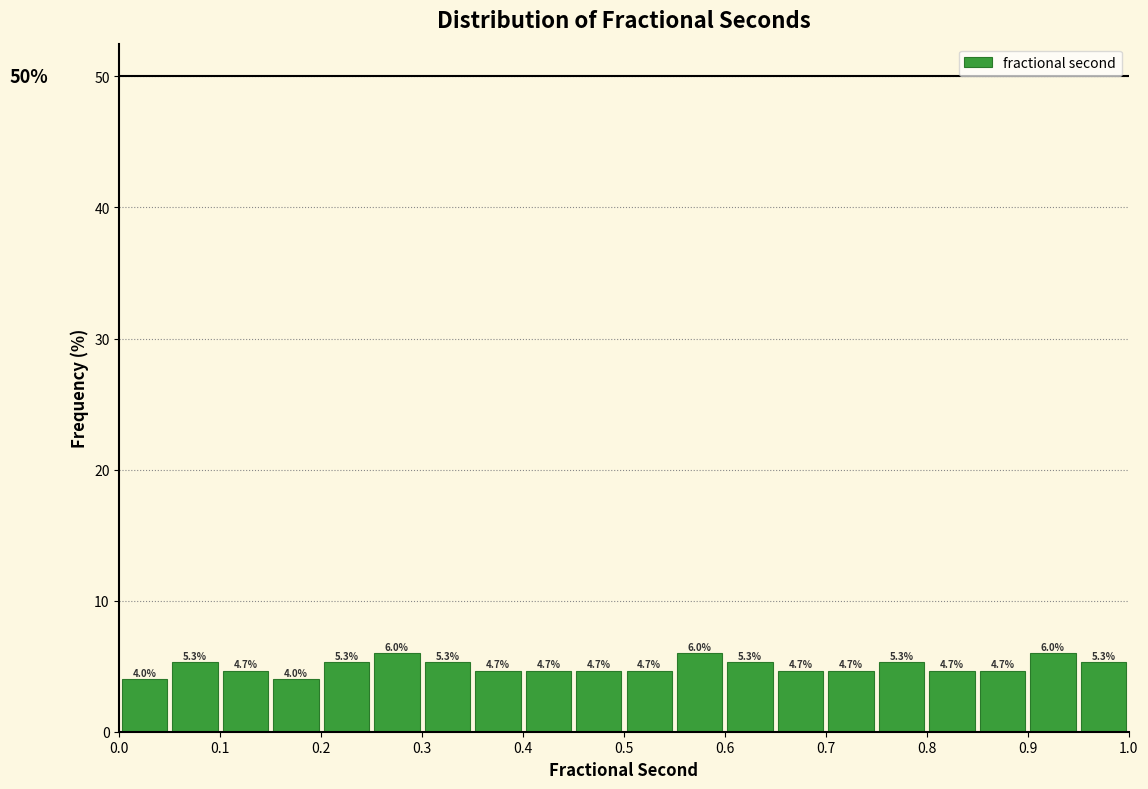

Reading left to right, list every bar in this chart as the range it spans on the x-axis followed by its height.

0.00 to 0.05: 4.0
0.05 to 0.10: 5.3
0.10 to 0.15: 4.7
0.15 to 0.20: 4.0
0.20 to 0.25: 5.3
0.25 to 0.30: 6.0
0.30 to 0.35: 5.3
0.35 to 0.40: 4.7
0.40 to 0.45: 4.7
0.45 to 0.50: 4.7
0.50 to 0.55: 4.7
0.55 to 0.60: 6.0
0.60 to 0.65: 5.3
0.65 to 0.70: 4.7
0.70 to 0.75: 4.7
0.75 to 0.80: 5.3
0.80 to 0.85: 4.7
0.85 to 0.90: 4.7
0.90 to 0.95: 6.0
0.95 to 1.00: 5.3